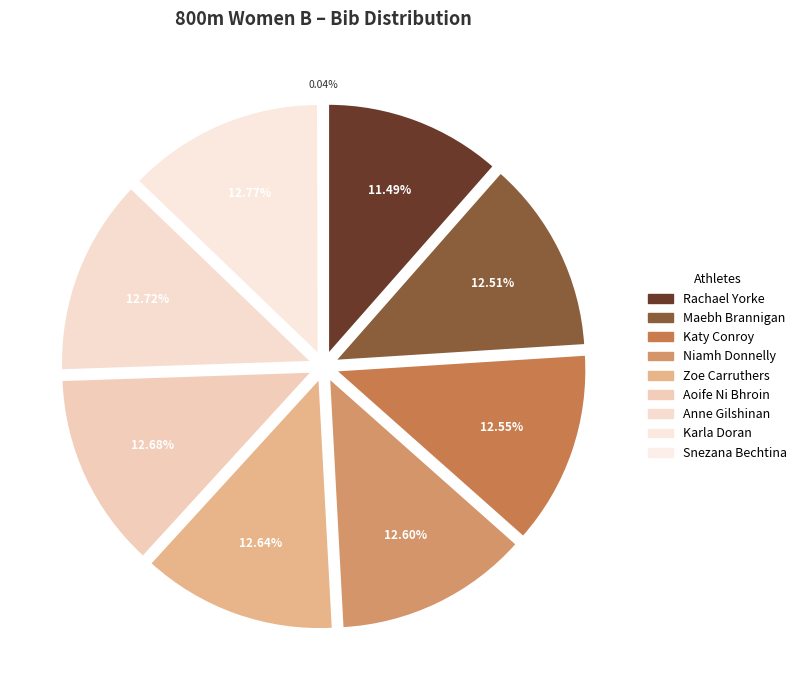

To the nearest percent, what portion does Katy Conroy represent?

13%